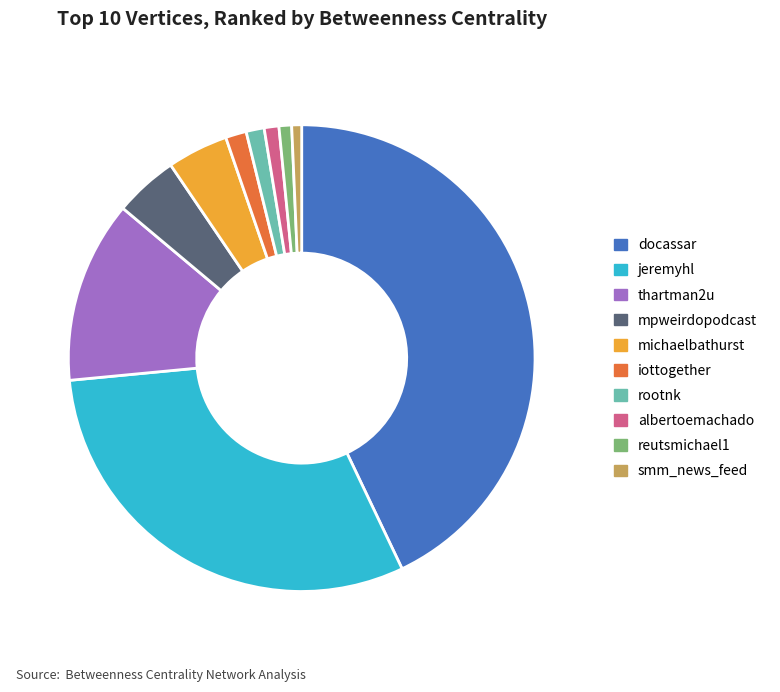

Is it true that michaelbathurst is 4% of the pie?

True